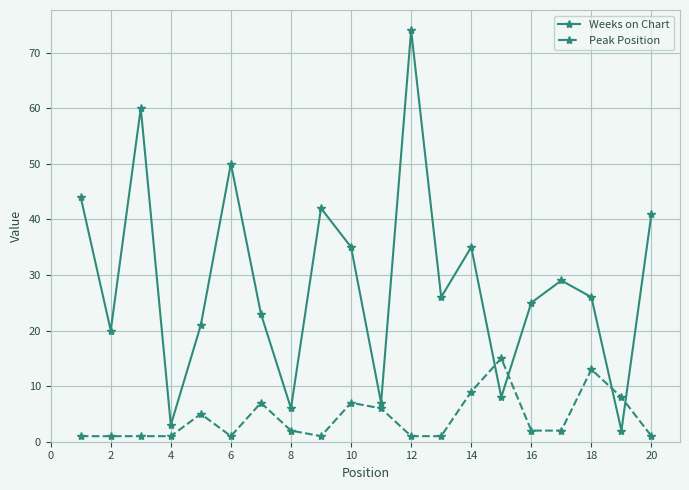

Which series has the largest range (max minus min)?

Weeks on Chart